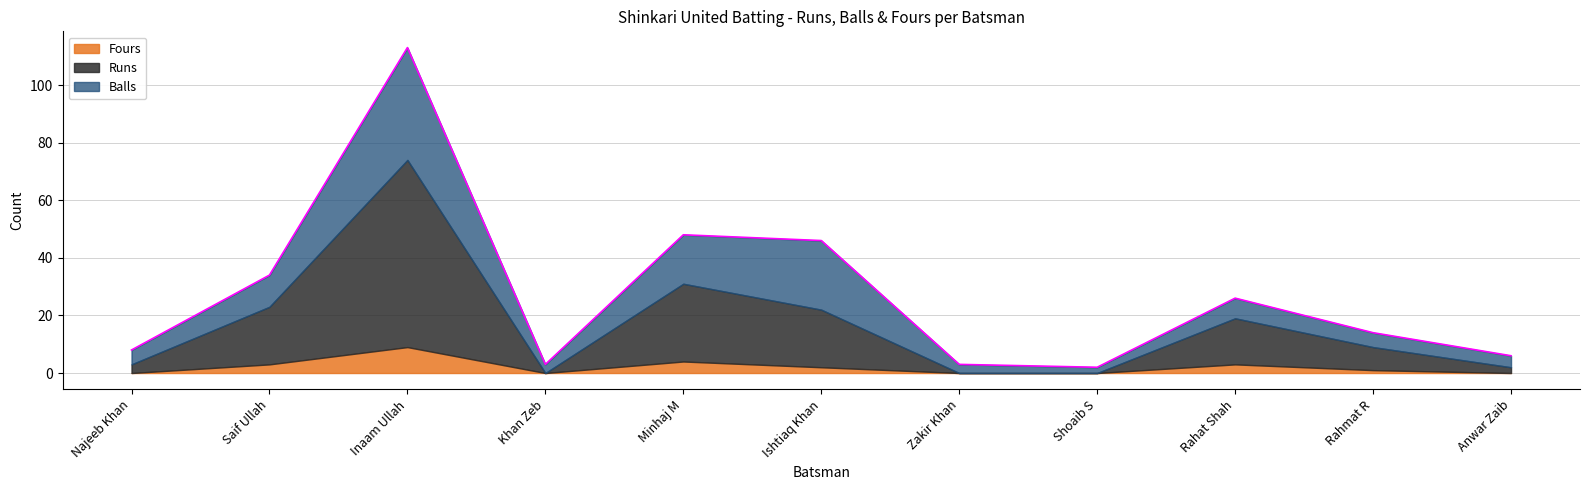

What is the difference between the Runs values at Inaam Ullah and Najeeb Khan?

62